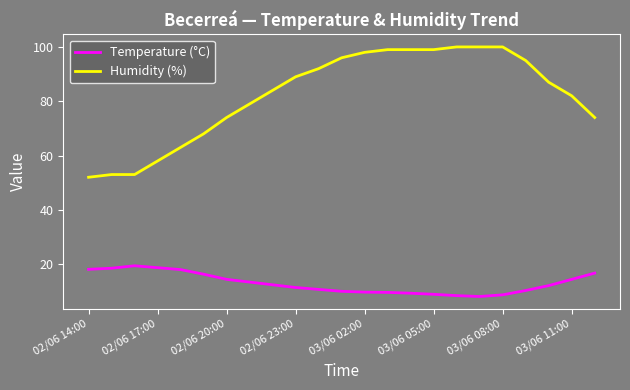

At how many categories does at least one series exceed 94?

9